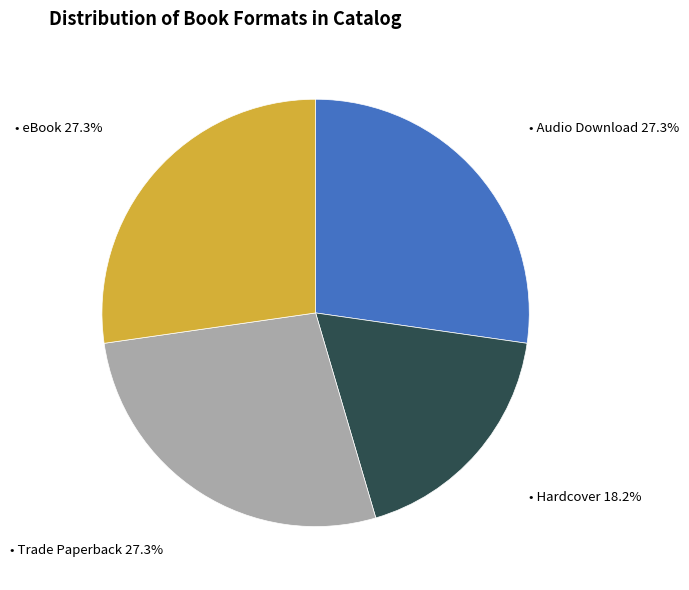

Is there any slice that represents more than half of the pie?

No